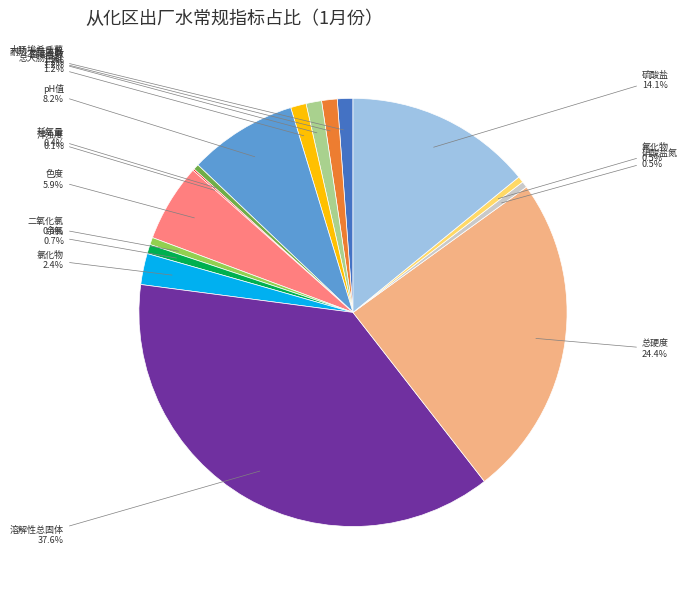

Is there a majority slice in this chart?

No